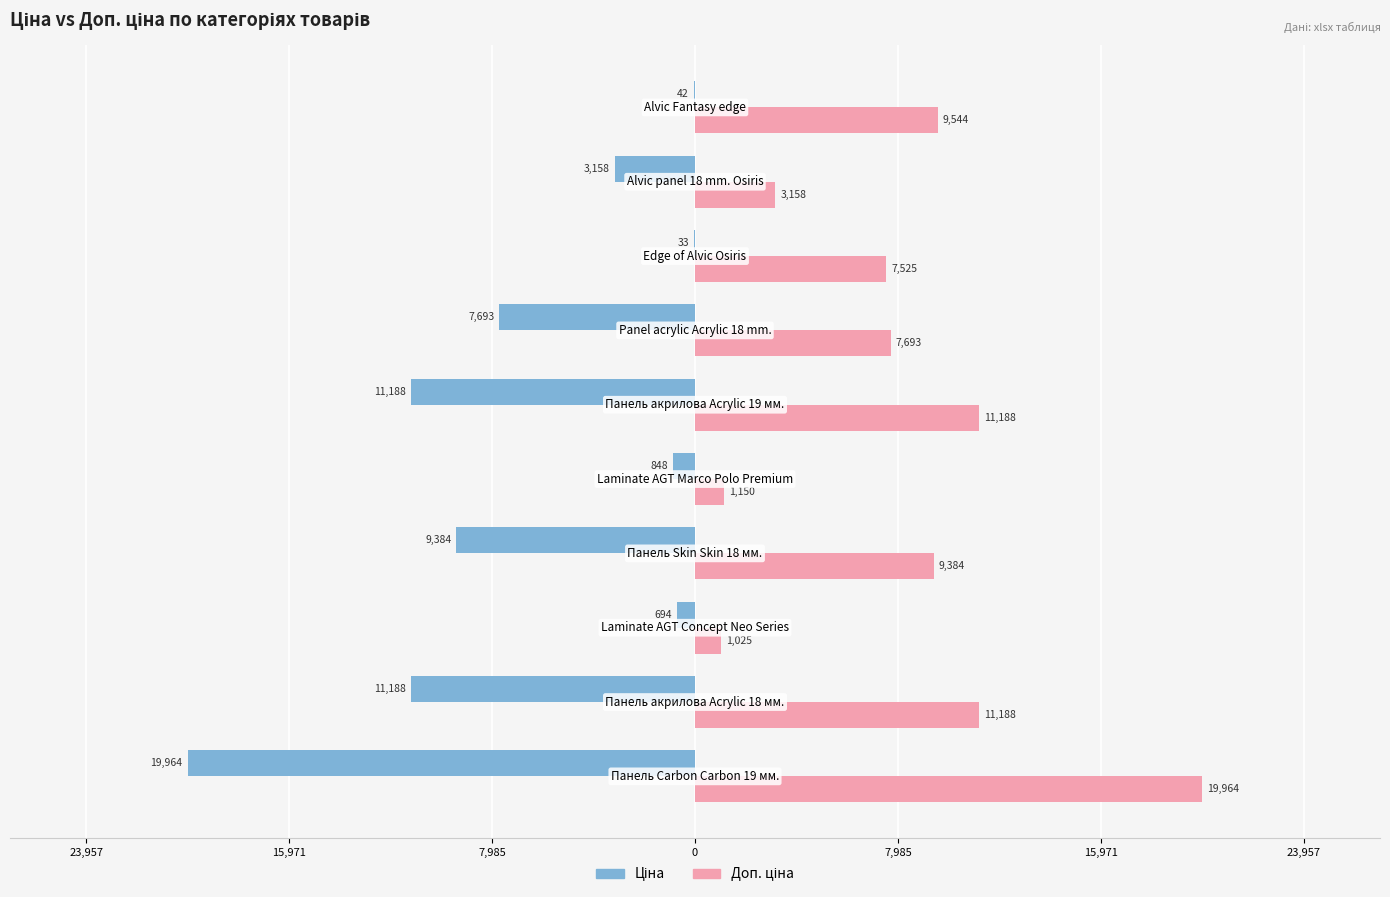

What is the sum of all Ціна values?

-64193.5